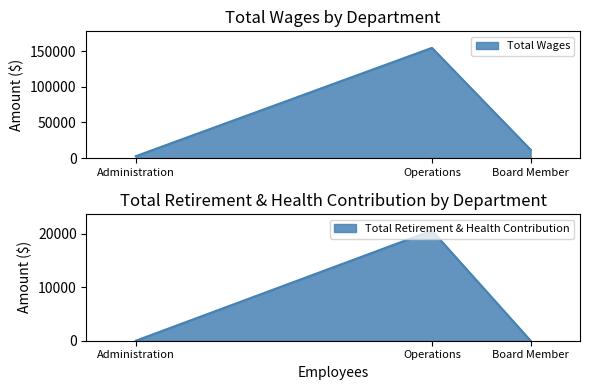

Which label corresponds to the smallest value in the chart?

Board Member